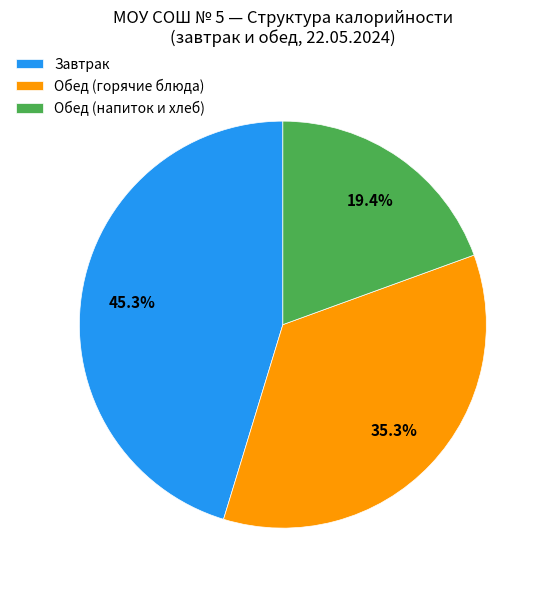

Rank the categories by value from lowest to highest.

Обед (напиток и хлеб), Обед (горячие блюда), Завтрак